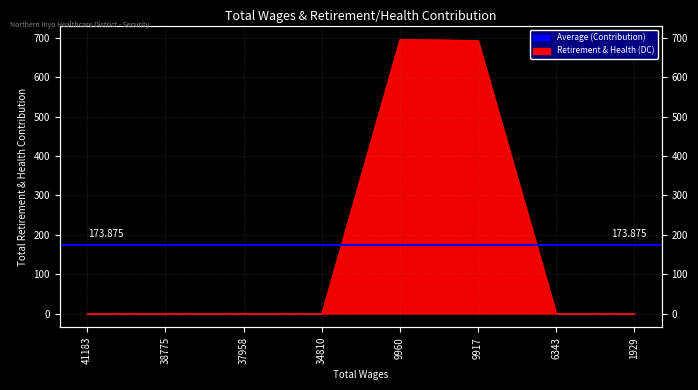

Where is the data nearest to the value 348?

9917.0